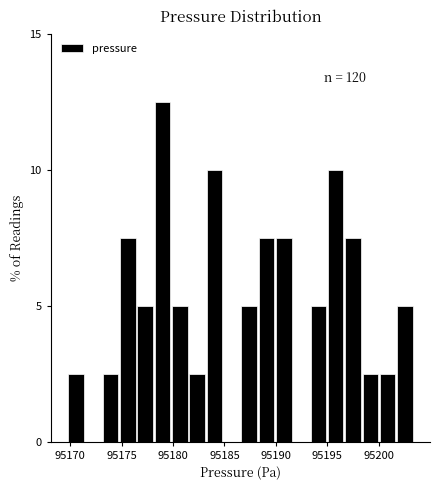

Around what value on the x-axis is the tallest bar? Give the approximate position of its centre, as read against the axis.

95179.0